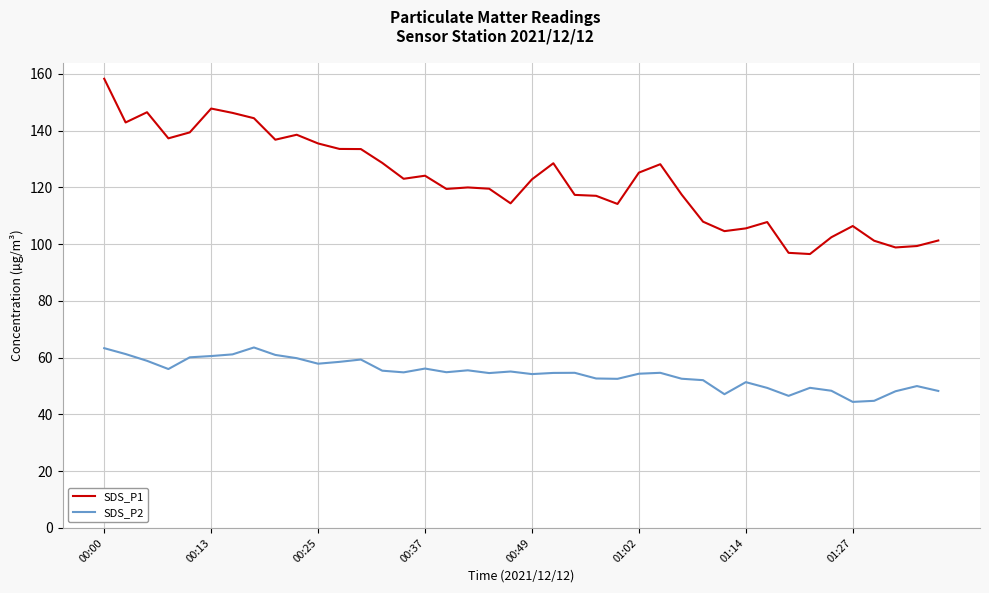

True or false: SDS_P2 and SDS_P1 intersect in this chart.

False